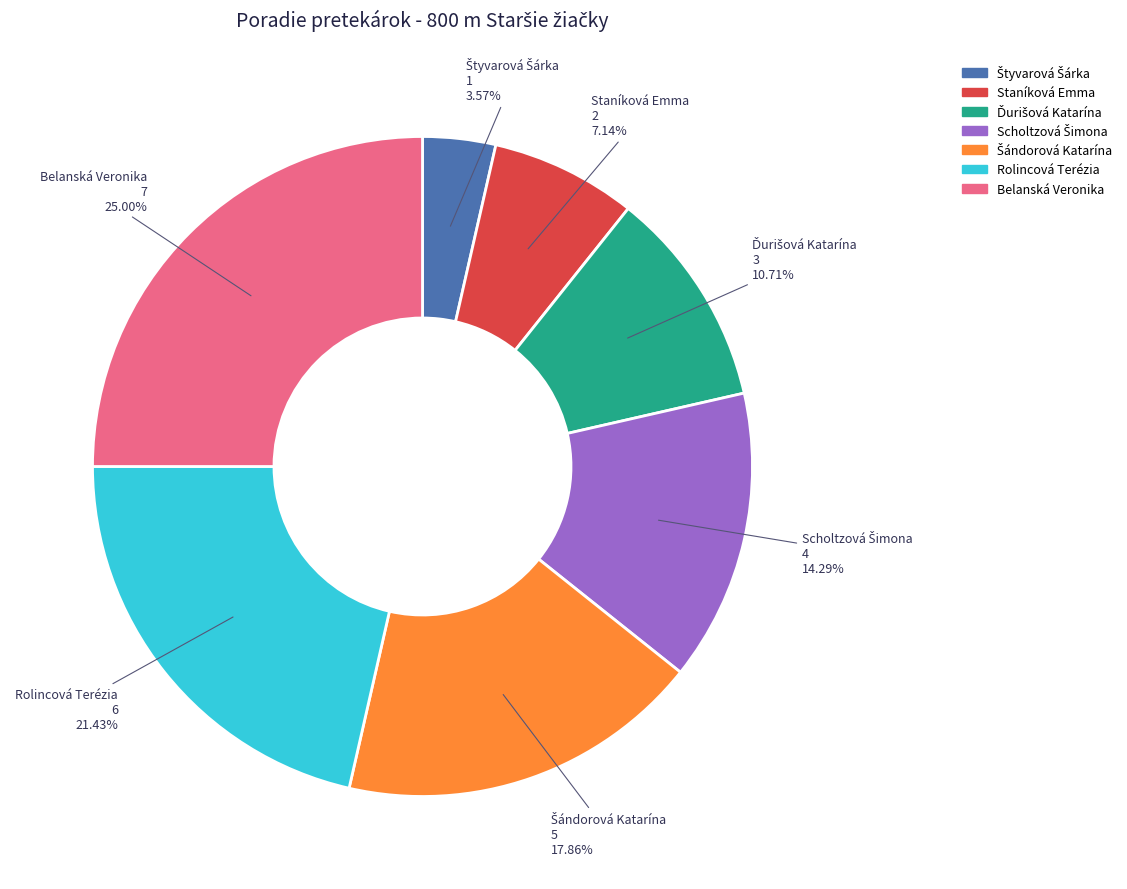

Which has a higher value, Rolincová Terézia or Belanská Veronika?

Belanská Veronika